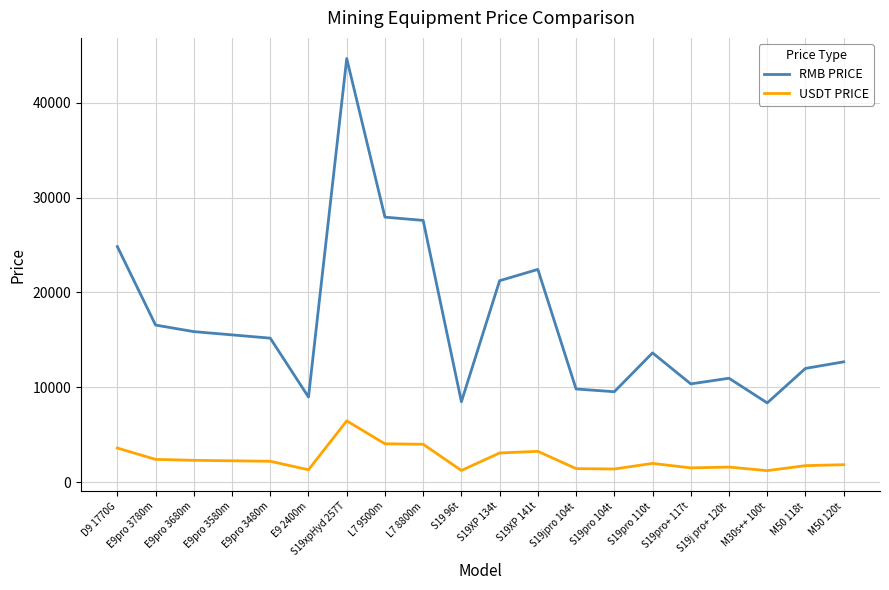

Does the chart display data point markers on the line(s)?

No